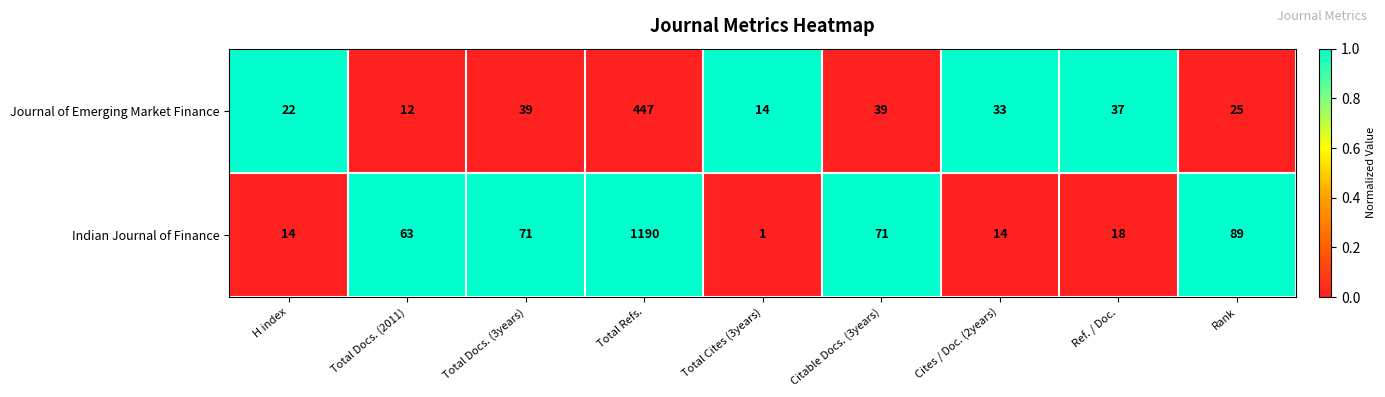

What is the difference between the maximum and minimum values in the Journal of Emerging Market Finance series?

435